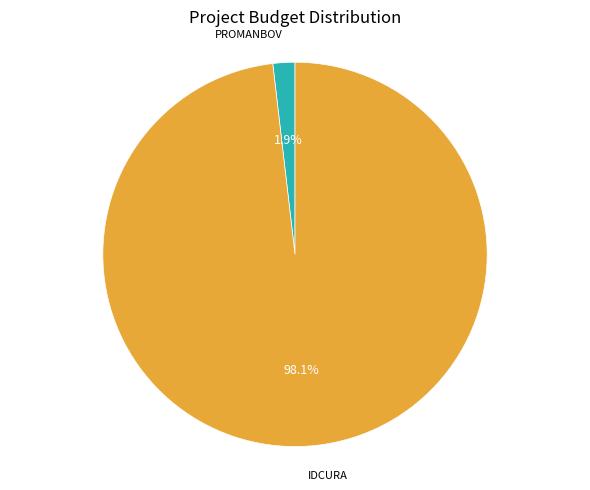

Is there any slice that represents more than half of the pie?

Yes